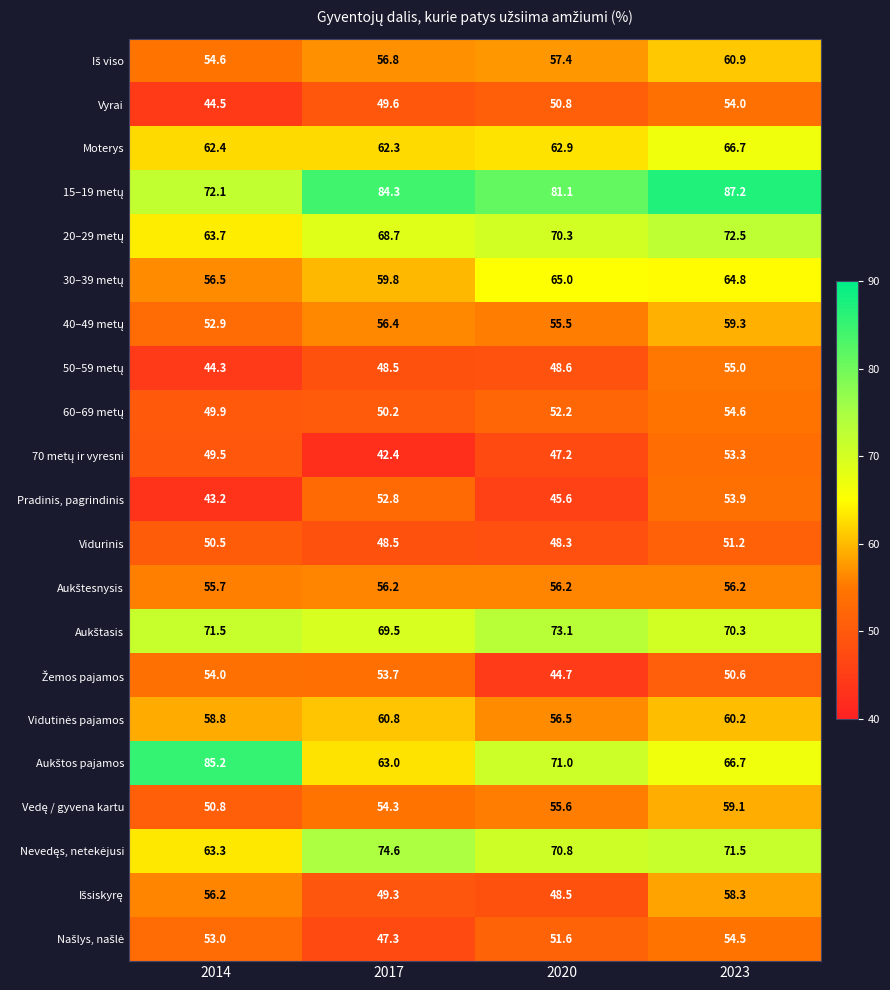

What is the highest value of the Vyrai series?

54.0